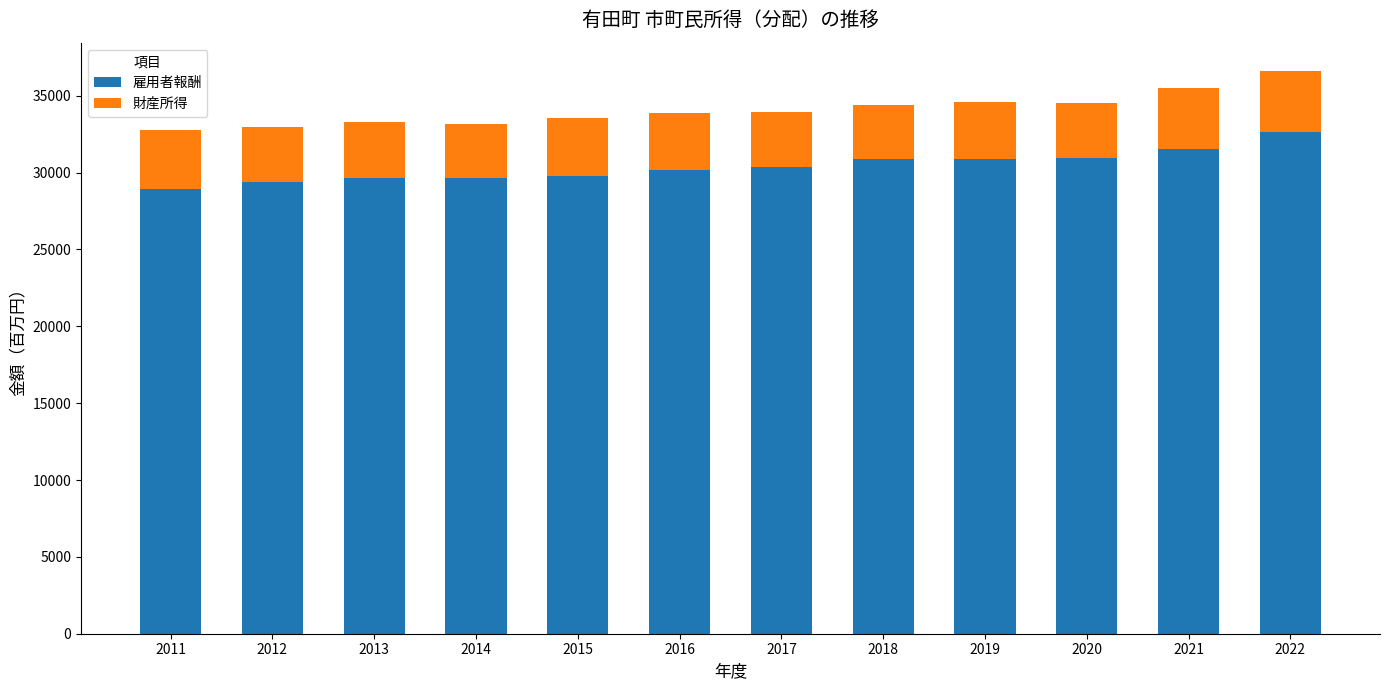

What is the difference between the maximum and second lowest values in the 雇用者報酬 series?

3221.3